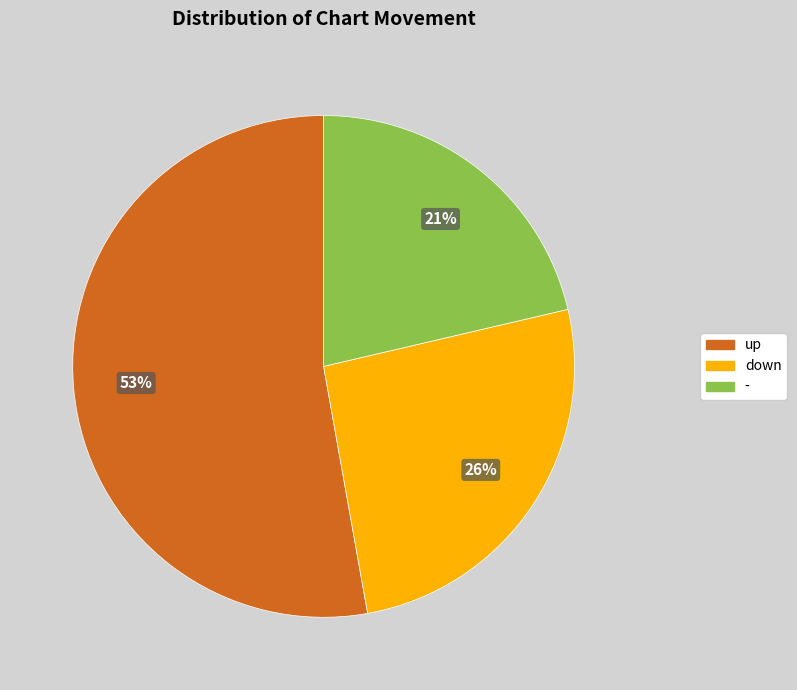

The down slice represents 33% of the pie. True or false?

False